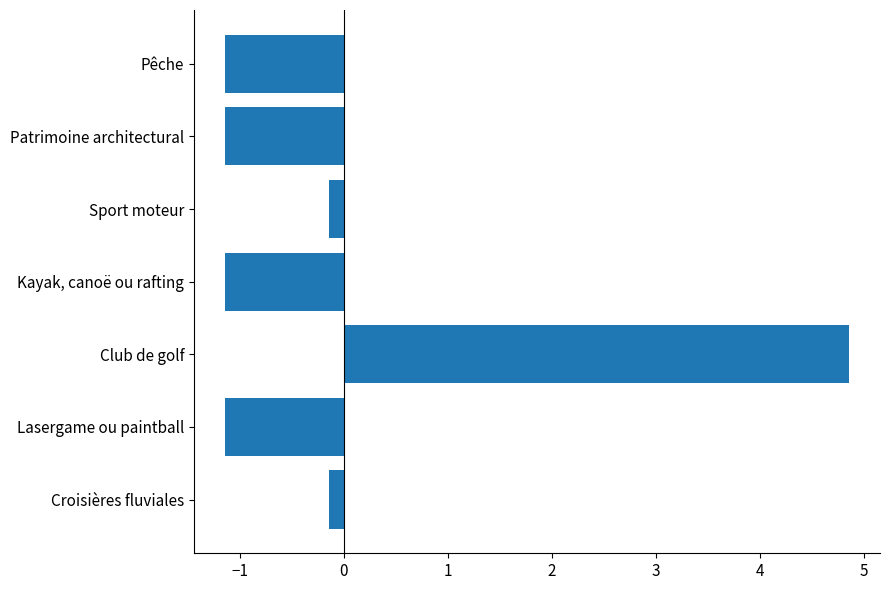

The chart shows a value of -1.1 at Patrimoine architectural. True or false?

True